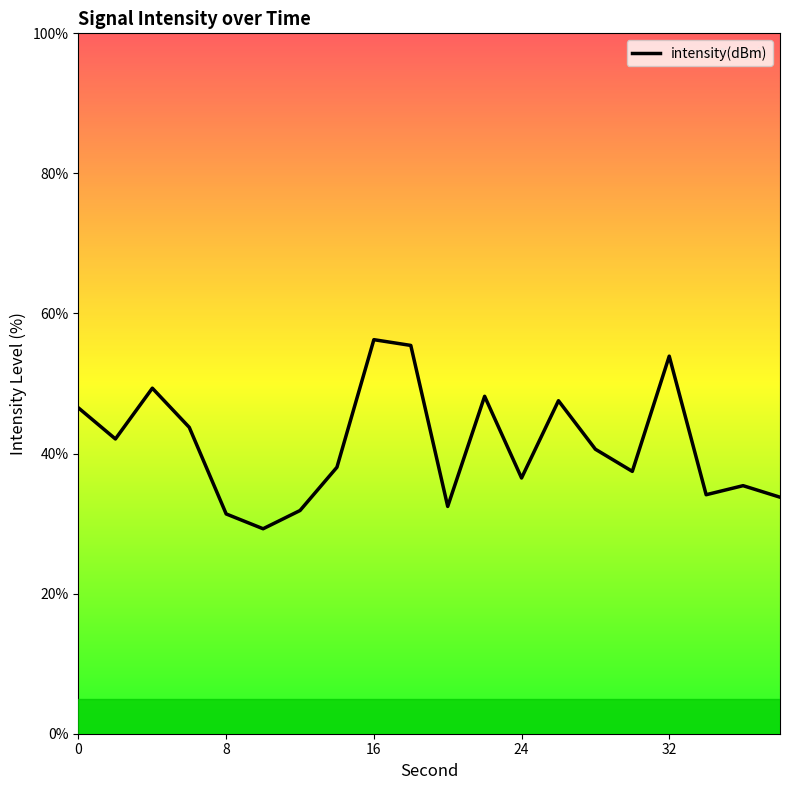

What is the greatest value displayed?

56.3